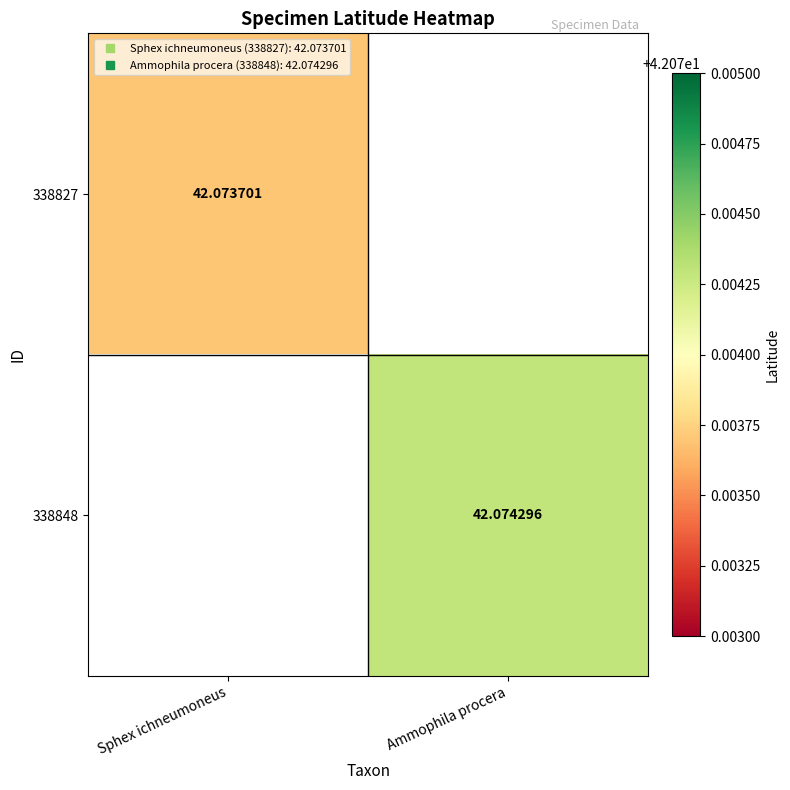

What value does the 338848 series have at Ammophila procera?

42.1